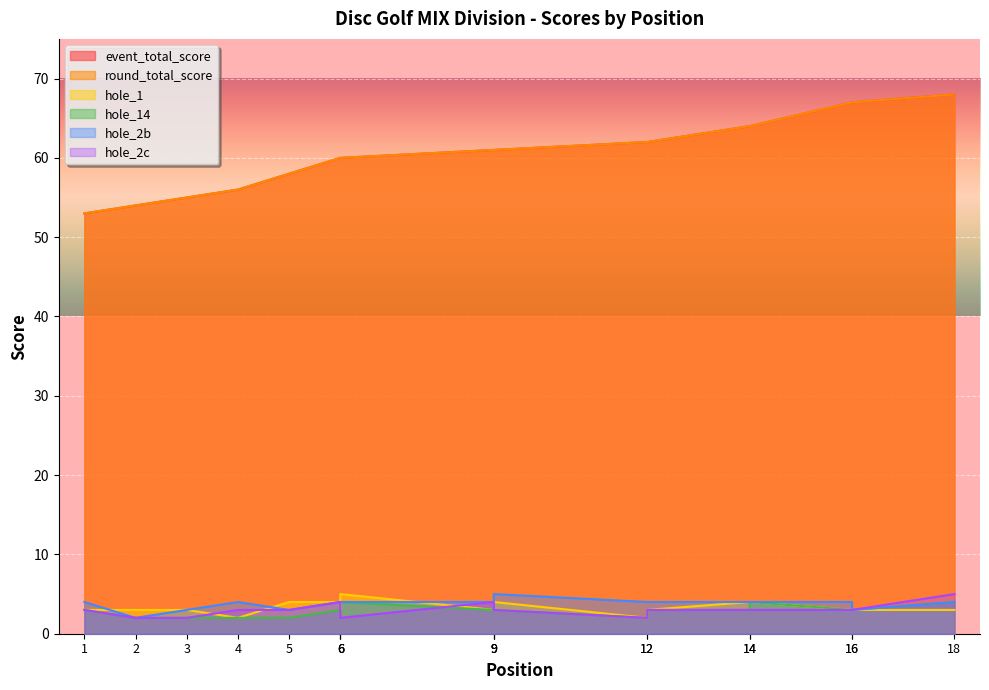

At which category does hole_1 reach its first local valley?

4